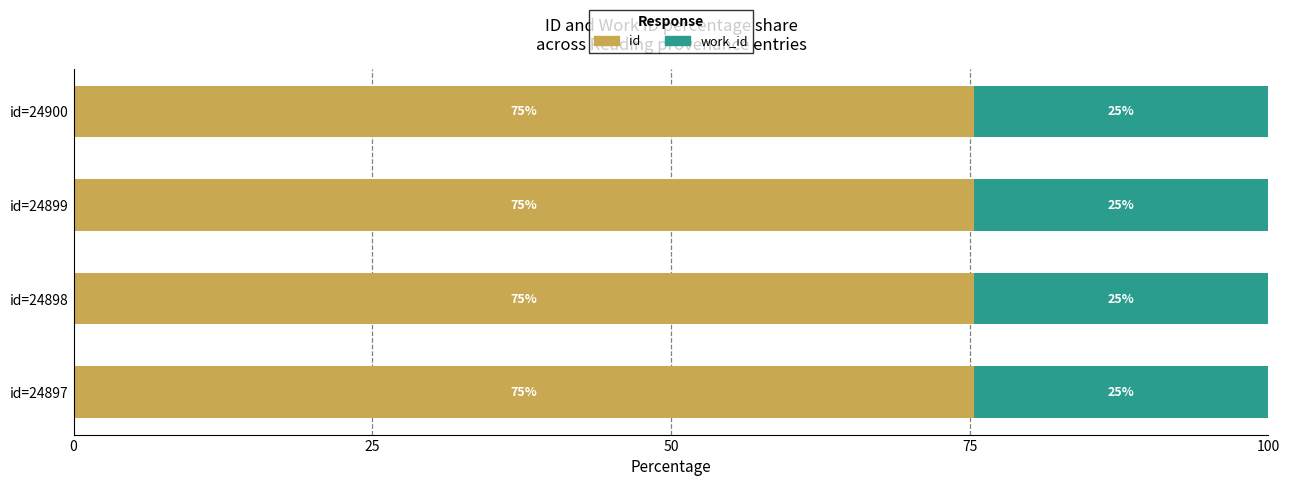

What is the highest value of the id series?

75.4